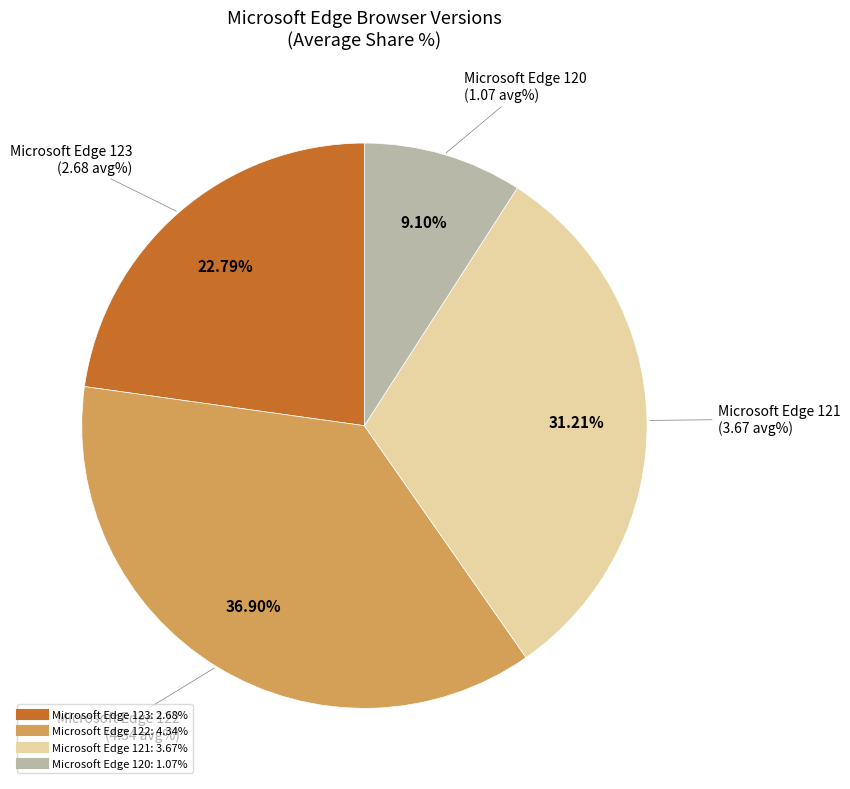

What is the total percentage of Microsoft Edge 121 and Microsoft Edge 120?

40.3%